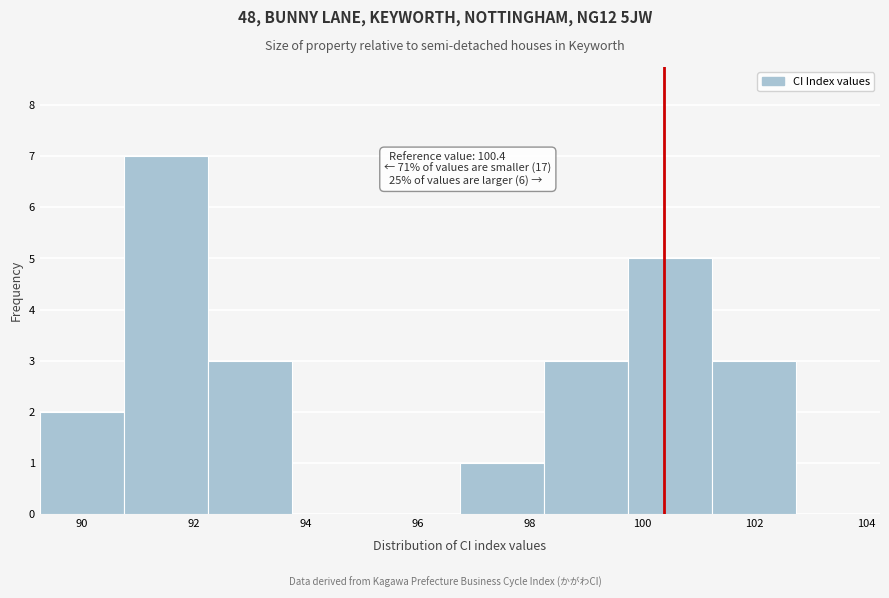

Over which range of the x-axis is the bar tallest?

90.75 to 92.25